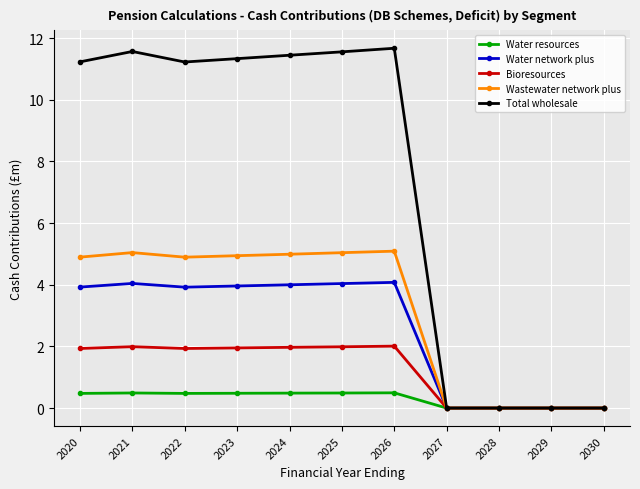

At which category does Total wholesale reach its first local peak?

2021